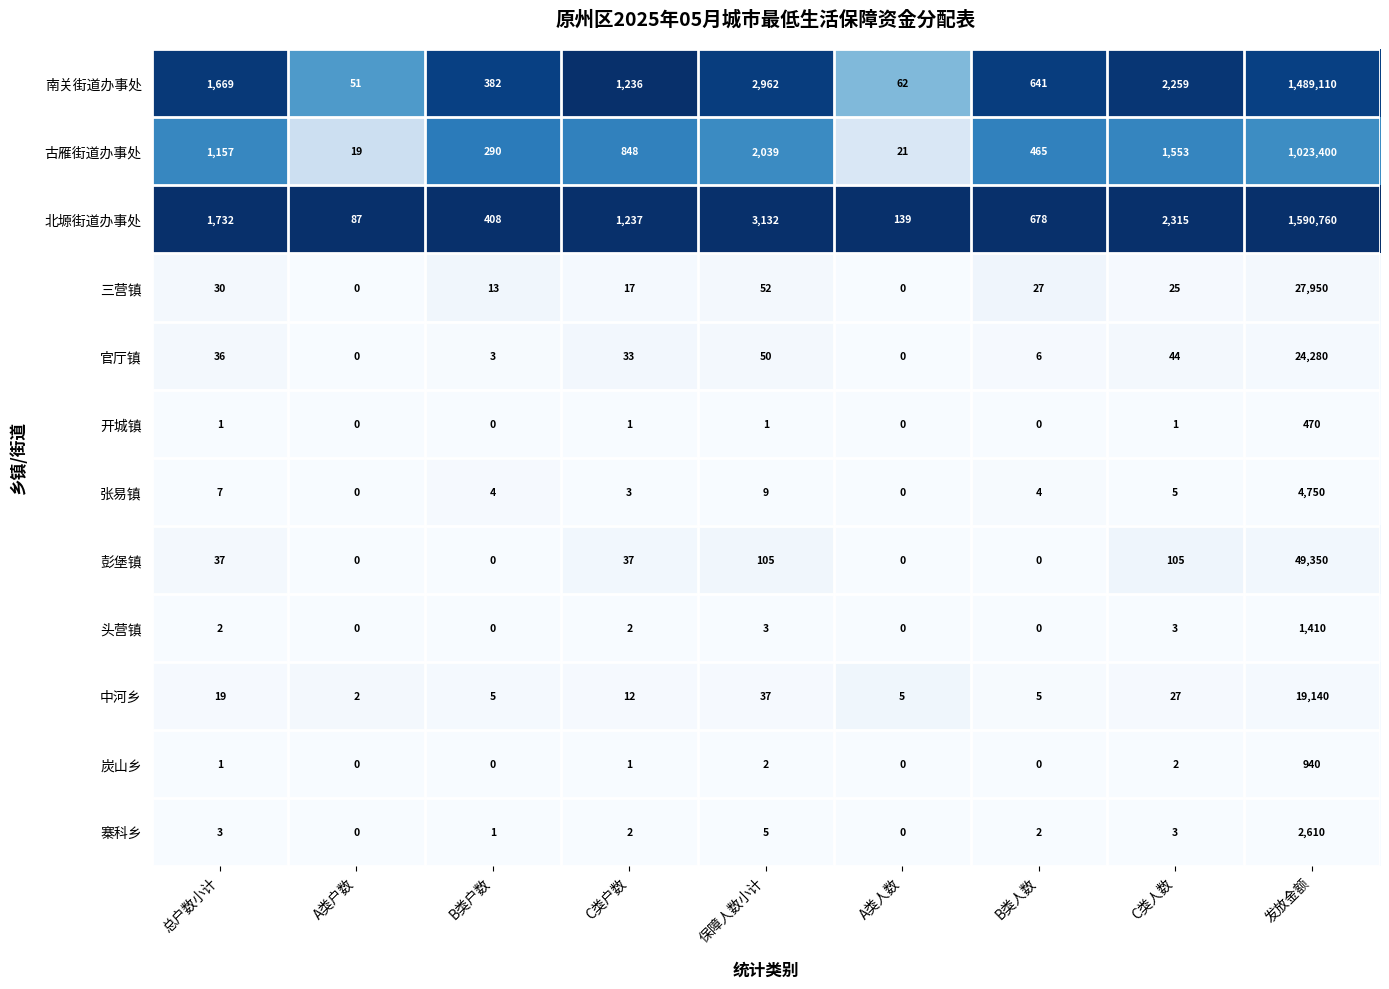

At how many categories does at least one series exceed 0?

9